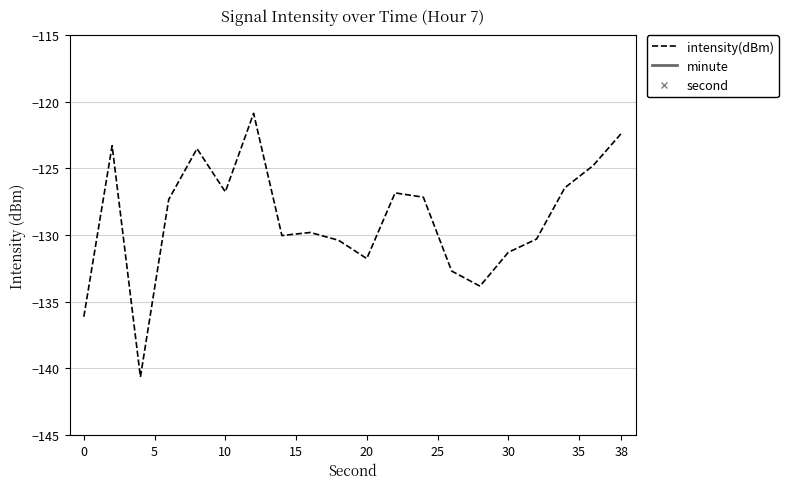

Does the chart have visible grid lines?

Yes